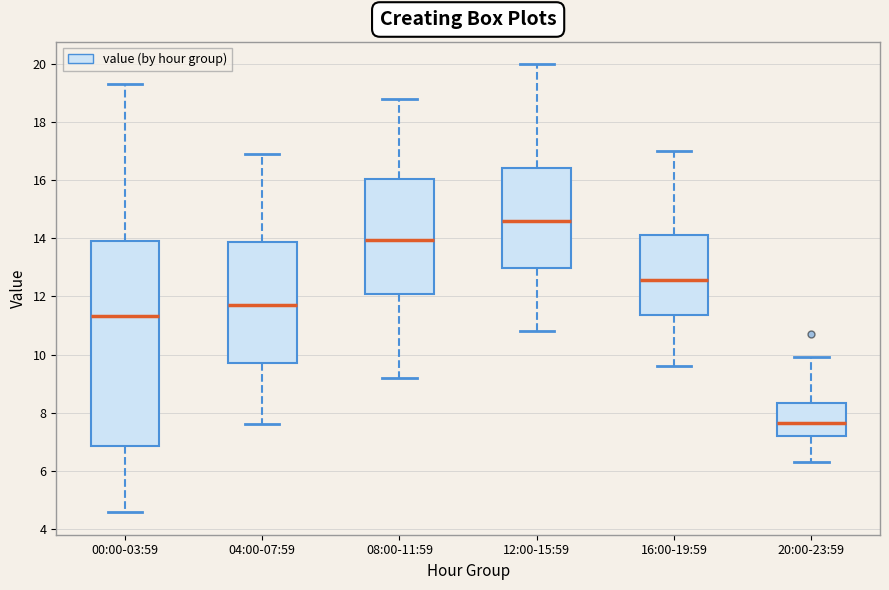

Which box is the tallest, from its lower edge to its upper edge?

00:00-03:59